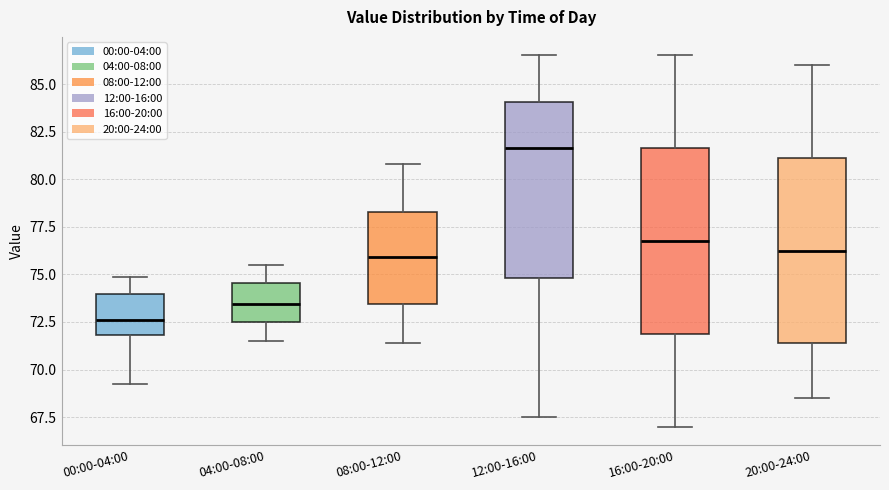

Reading left to right, transcribe this box plot: for each box, give where its median line is, the range the box spans, and where its two whiskers end, as read against the y-axis. The values are not printed on the chart, so give them approximately, as read against the axis.

00:00-04:00: median 72.5, box 72.0 to 74.0, whiskers 69.0 to 75.0
04:00-08:00: median 73.5, box 72.5 to 74.5, whiskers 71.5 to 75.5
08:00-12:00: median 76.0, box 73.5 to 78.5, whiskers 71.5 to 81.0
12:00-16:00: median 81.5, box 75.0 to 84.0, whiskers 67.5 to 86.5
16:00-20:00: median 77.0, box 72.0 to 81.5, whiskers 67.0 to 86.5
20:00-24:00: median 76.5, box 71.5 to 81.0, whiskers 68.5 to 86.0